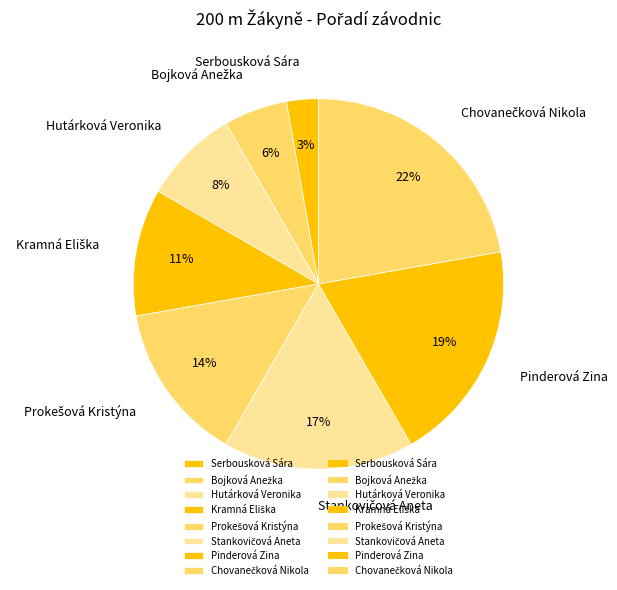

Do Hutárková Veronika and Pinderová Zina together represent more than half of the pie?

No